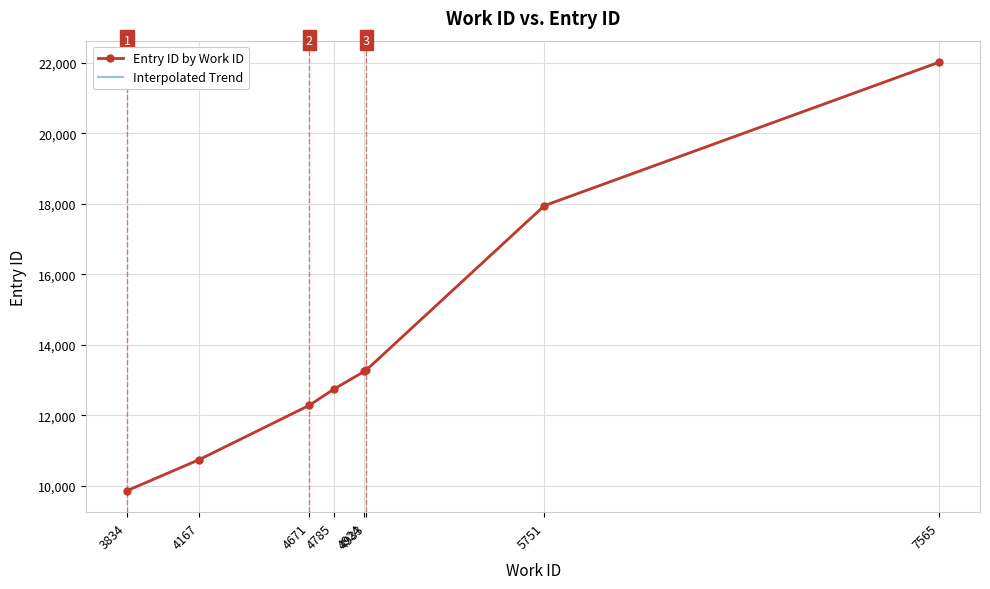

Reading left to right, transcribe all the data shown in this chart.

3834=9865	4167=10751	4671=12287	4785=12750	4924=13250	4933=13287	5751=17951	7565=22023